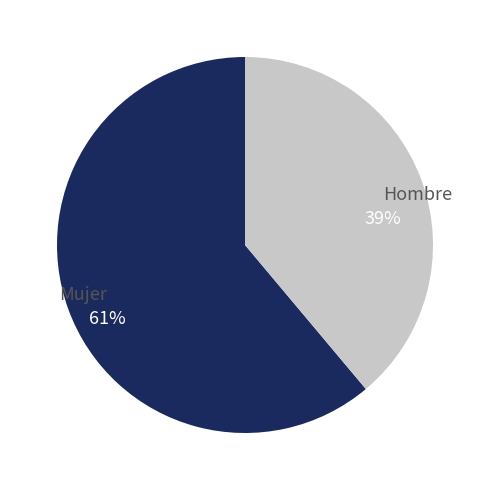

Is there a majority slice in this chart?

Yes